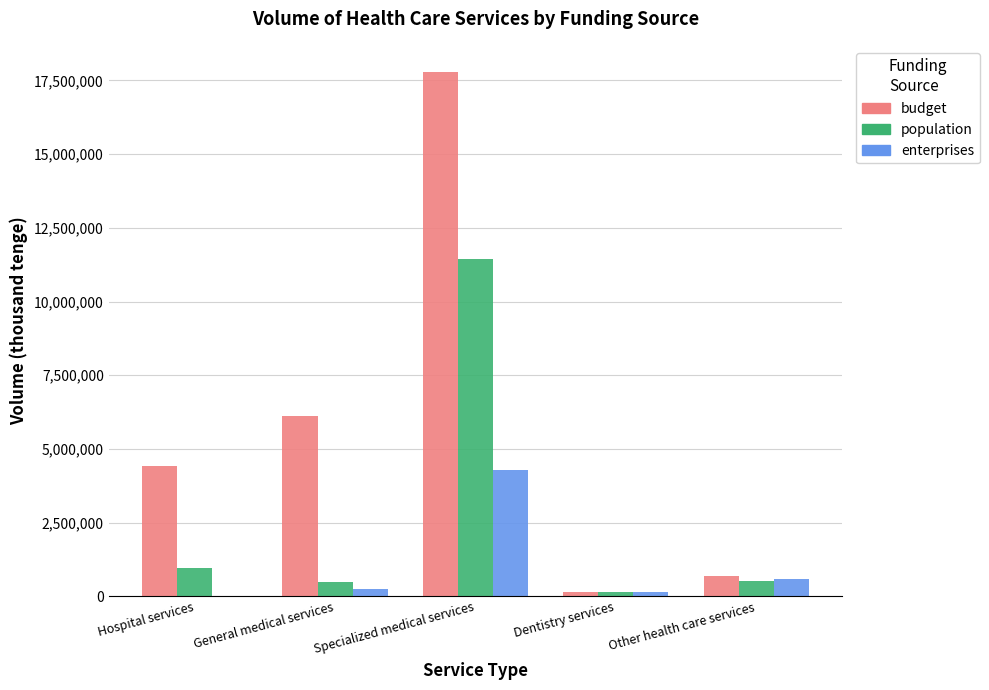

Where does the population series first go above 528940?

Hospital services